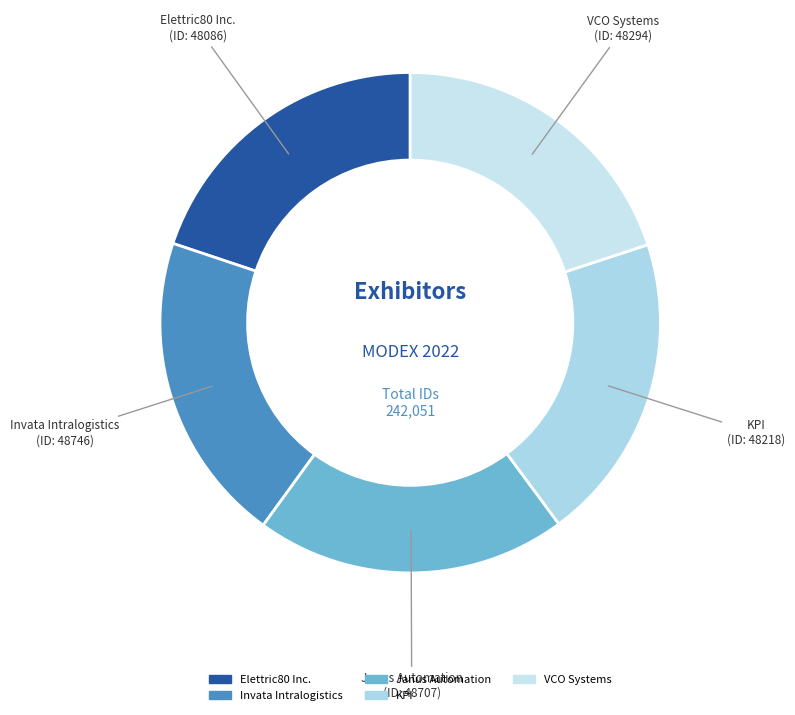

Does KPI account for over 50% of the chart?

No